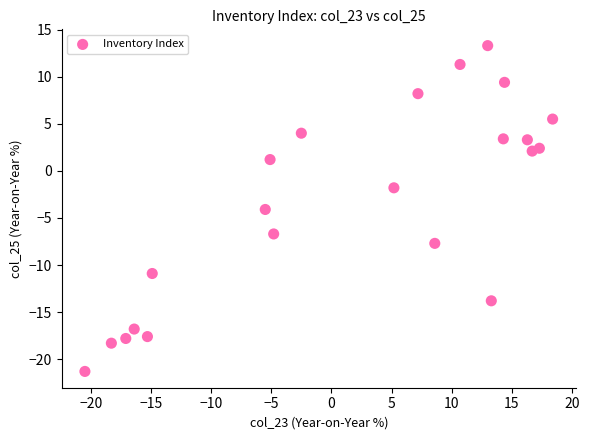

What is the range of X values (max minus min)?

38.9